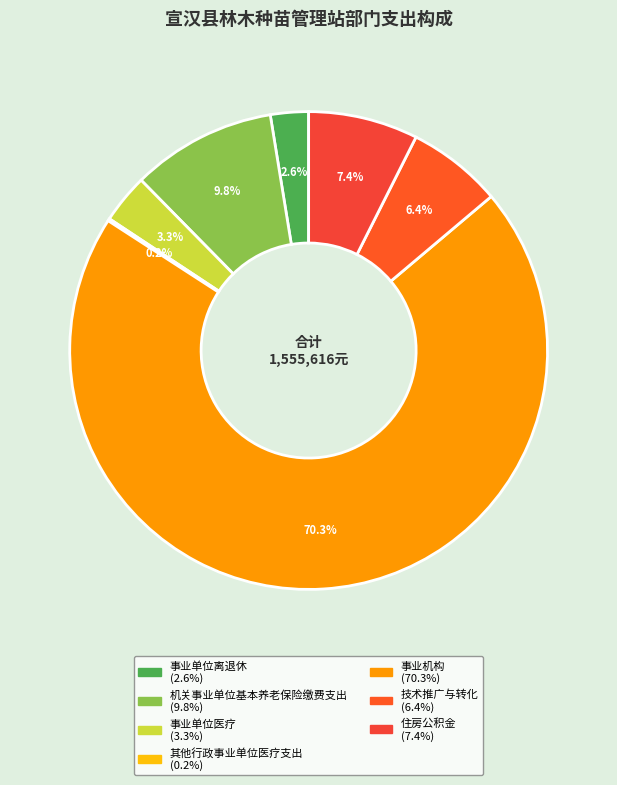

The 其他行政事业单位医疗支出 slice represents 0% of the pie. True or false?

True